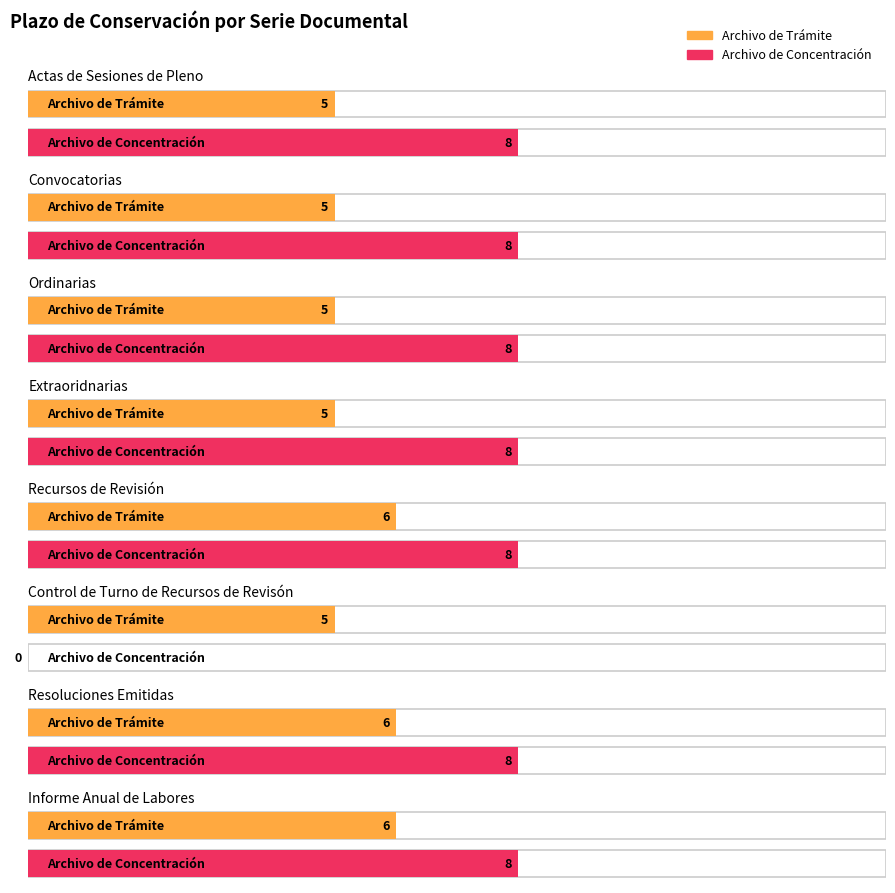

Rank the series by their maximum value, from lowest to highest.

Archivo de Trámite, Archivo de Concentración